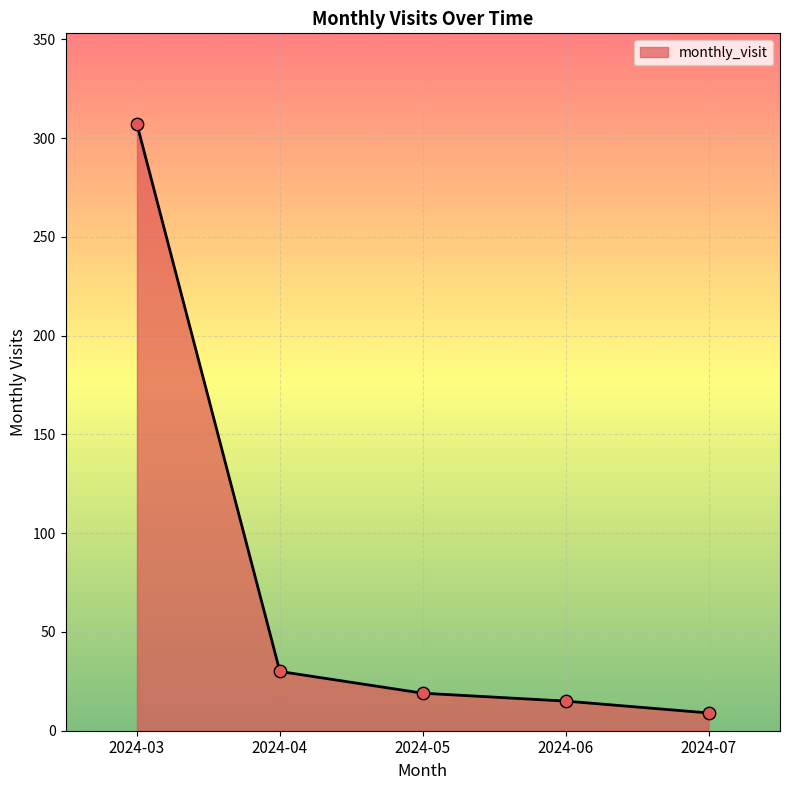

What is the ratio of the value at 2024-04 to the value at 2024-05?

1.6